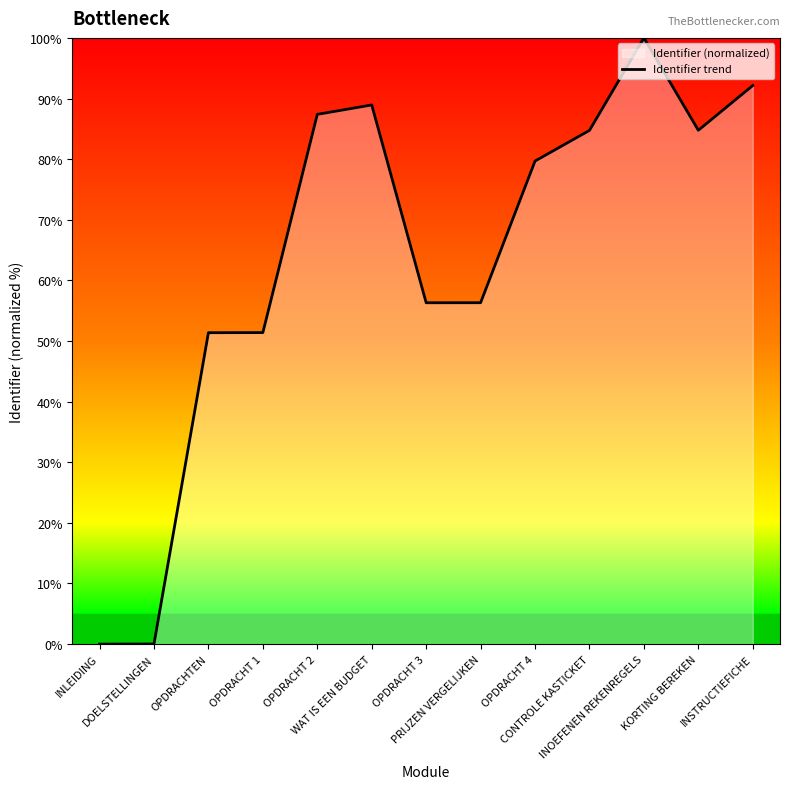

Which category has the highest value across all series?

INOEFENEN REKENREGELS